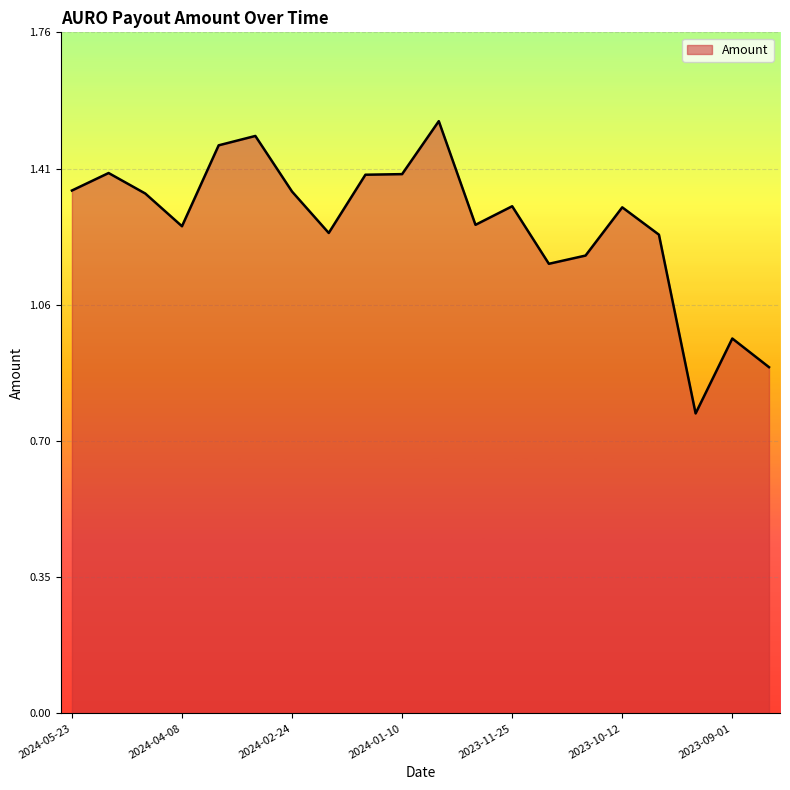

What is the label of the 15th point from the right?

2024-03-10